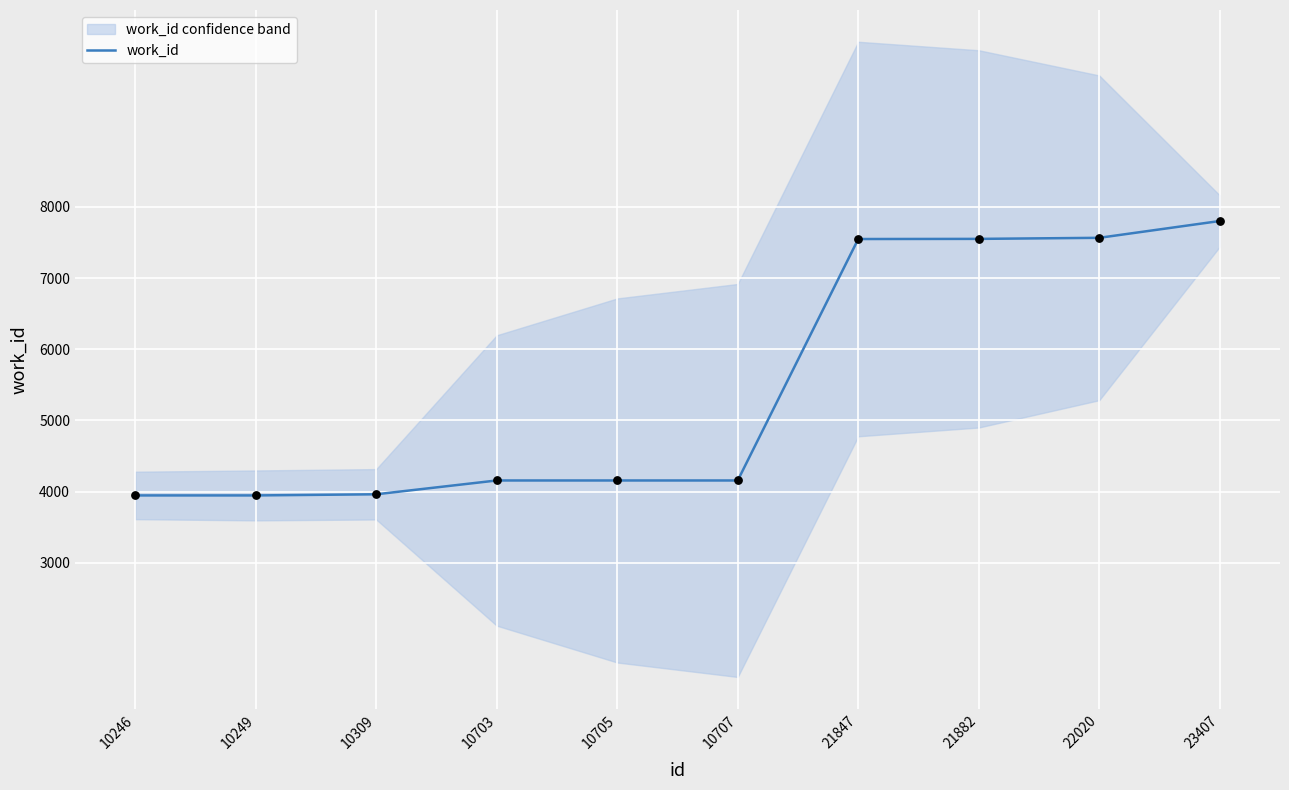

What is the change in value from 10309 to 10705?

+194